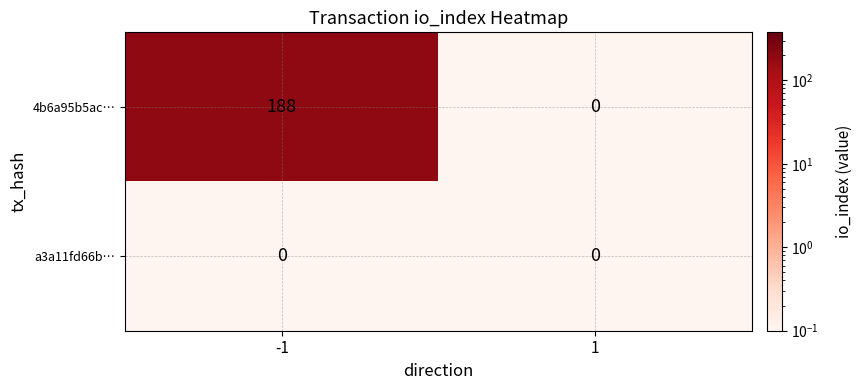

What is the sum of the 4b6a95b5ac… values at -1 and 1?

188